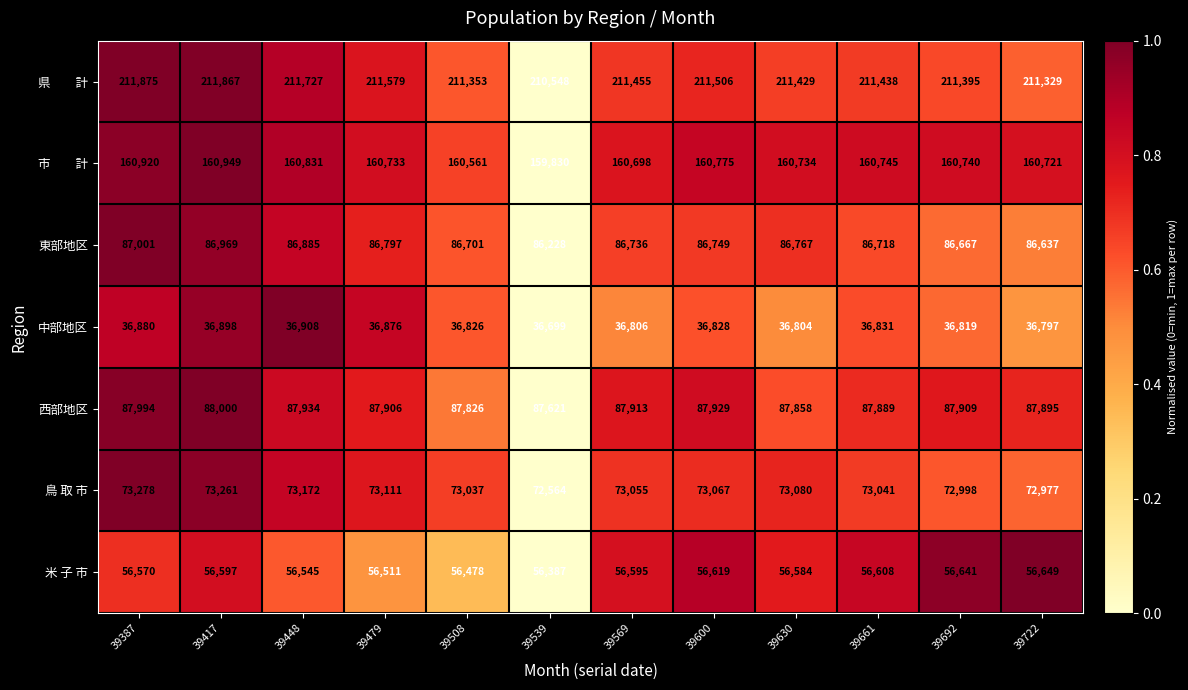

What is the total value across all series at 39600?

713473